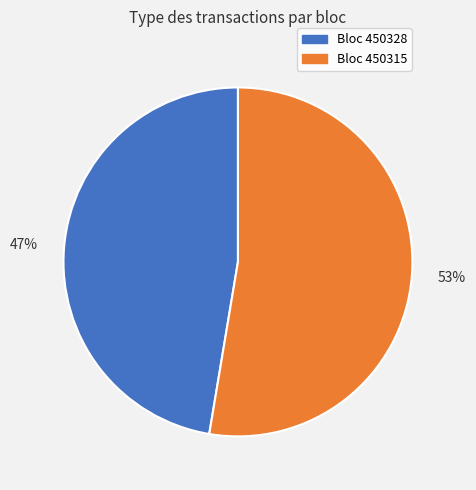

How many segments does this pie chart have?

2